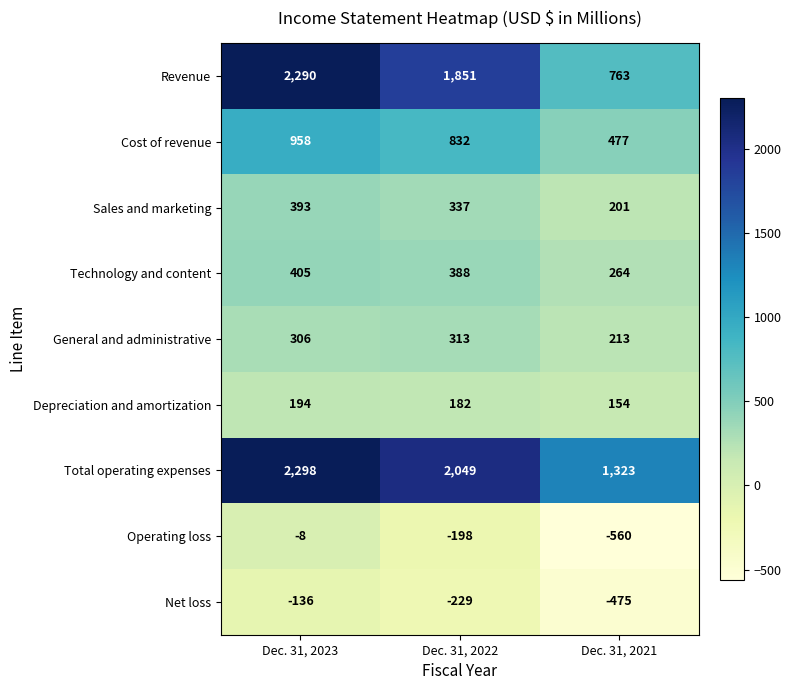

At which category does the chart reach its minimum across all series?

Dec. 31, 2021